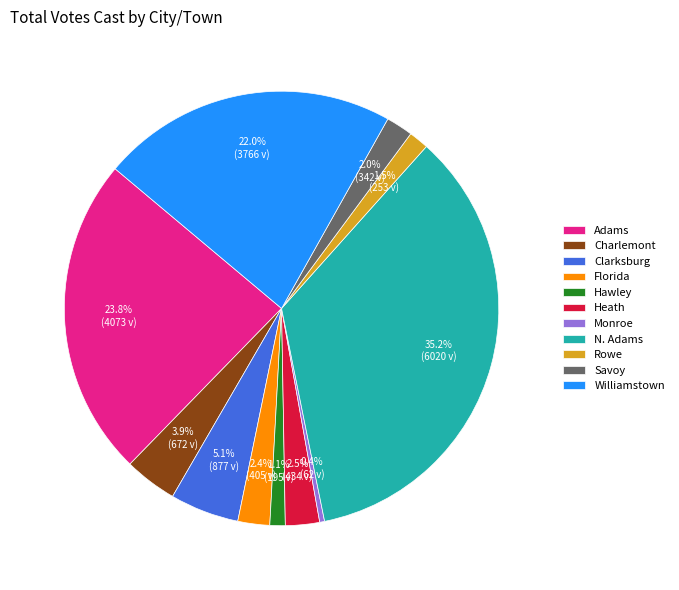

The Clarksburg slice represents 5% of the pie. True or false?

True